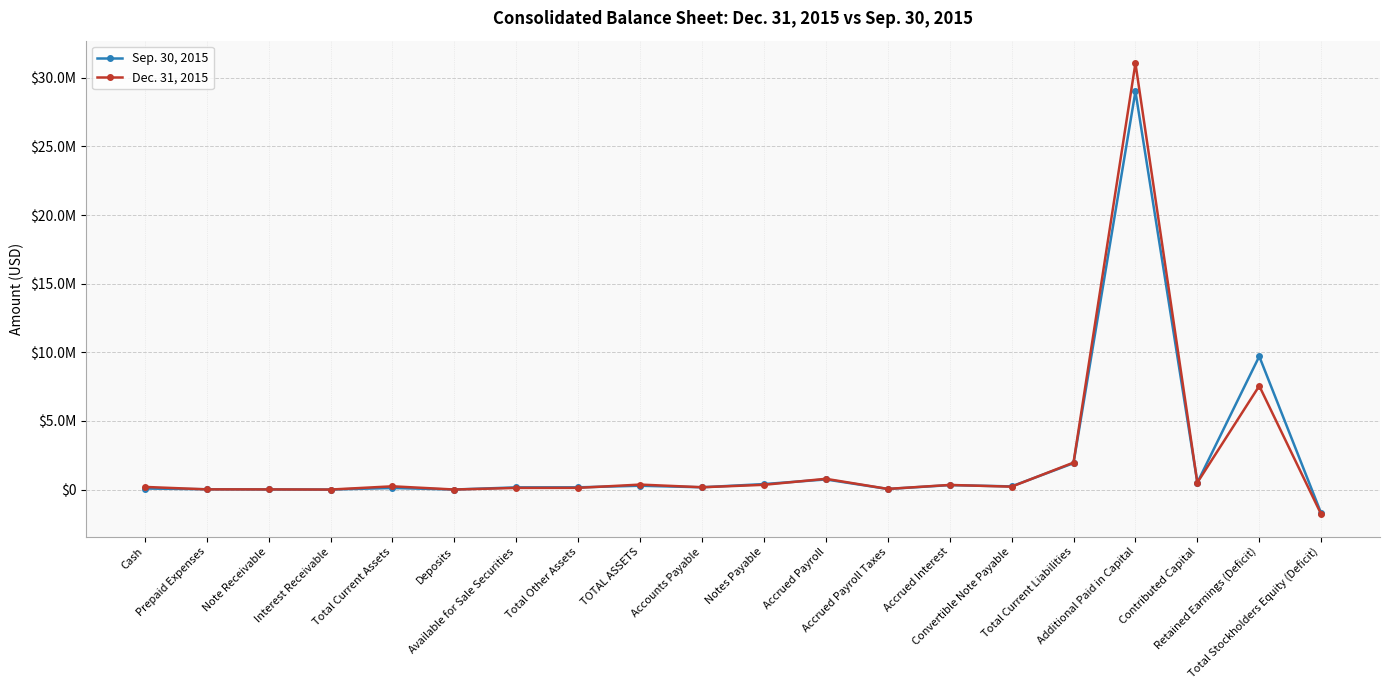

In Dec. 31, 2015, how many points are lower than both neighbors (excluding endpoints)?

6